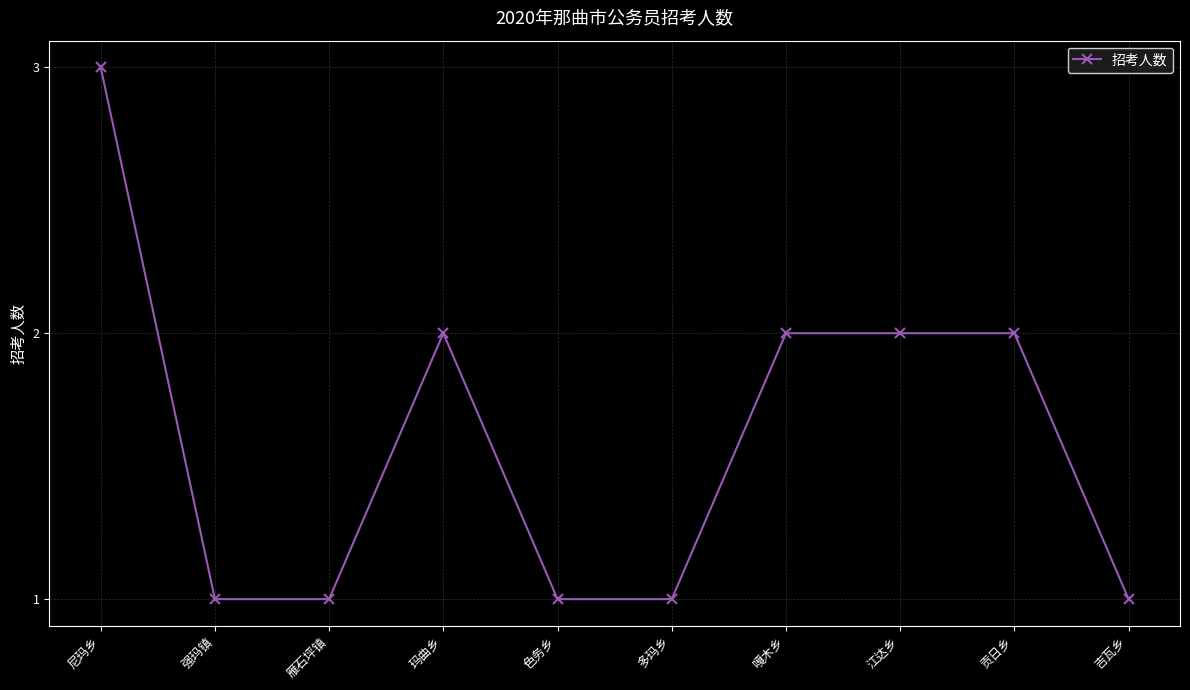

What is the ratio of the value at 尼玛乡 to the value at 吉瓦乡?

3.0